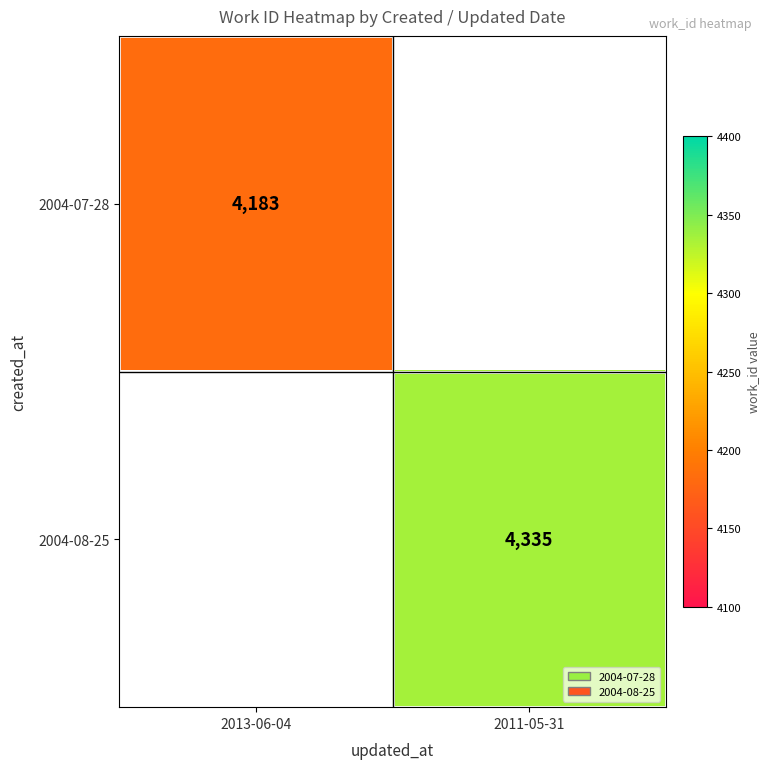

The 2004-08-25 series shows 5650 at 2011-05-31. True or false?

False